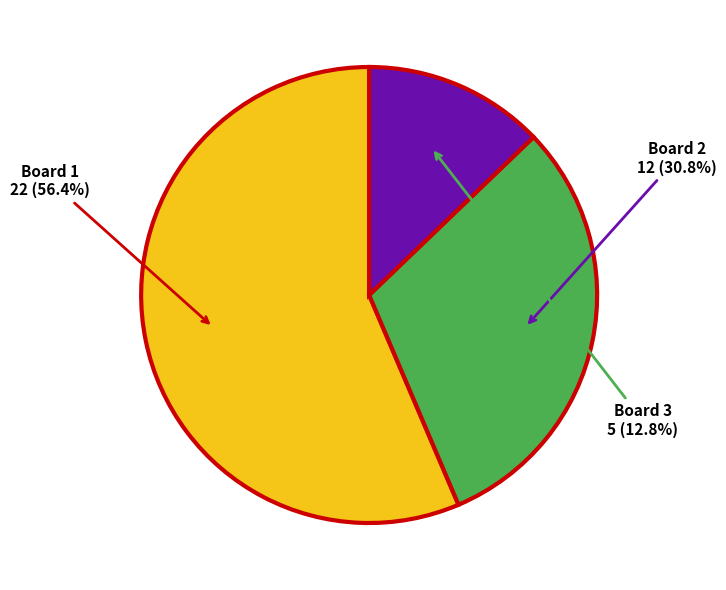

Is there a majority slice in this chart?

Yes